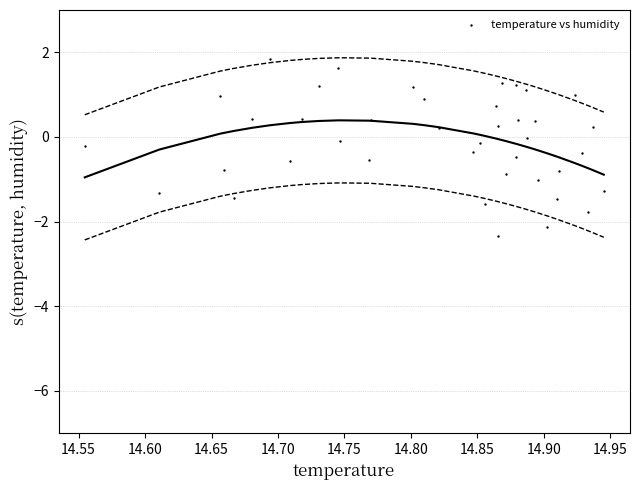

What is the range of X values (max minus min)?

0.4